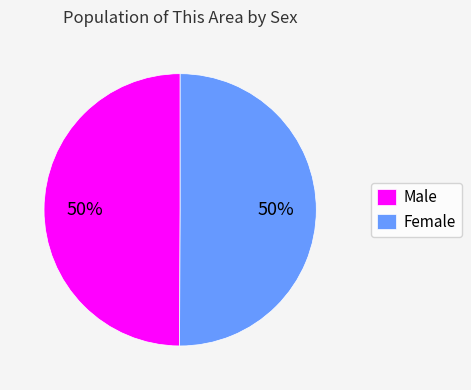

True or false: Male accounts for 36% of the total.

False